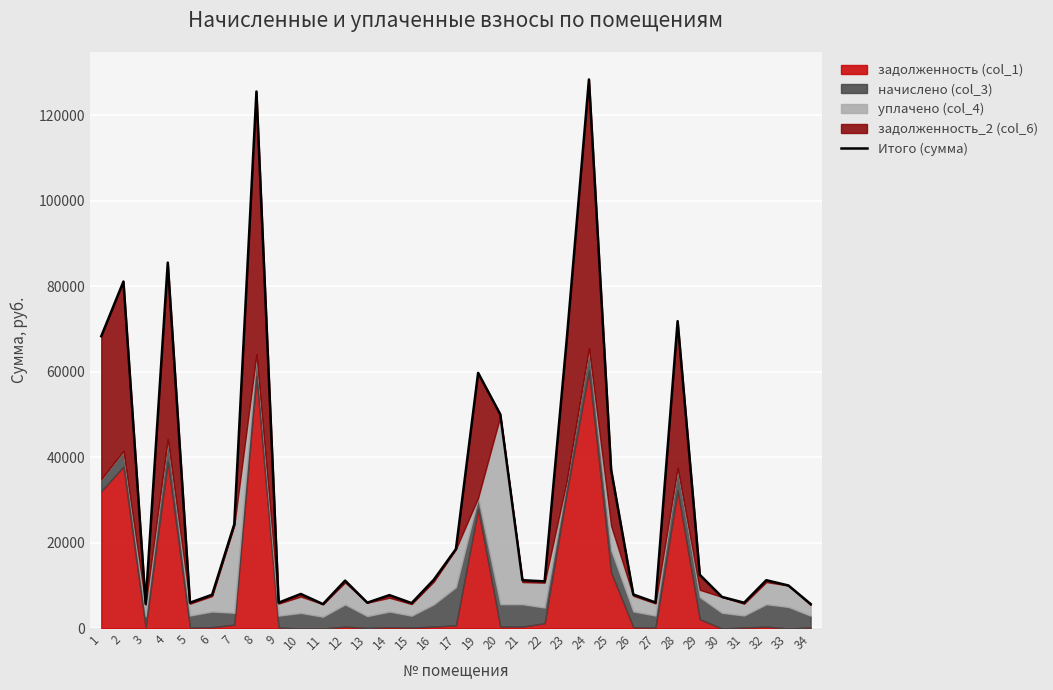

At which label is the value closest to 67027?

23